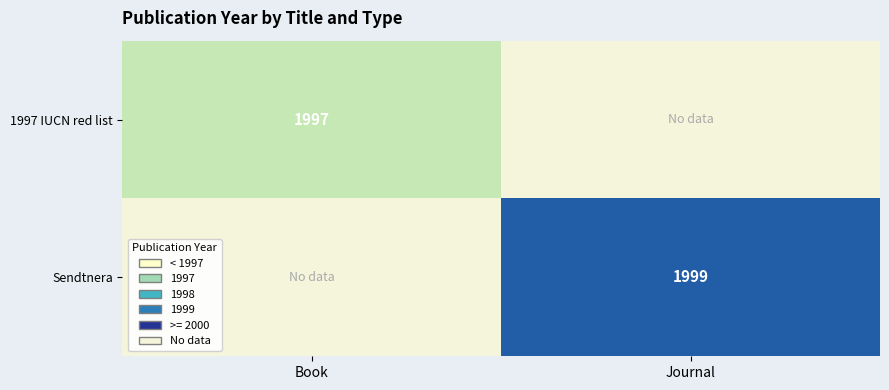

The value of 1997 IUCN red list at Book is 2697. True or false?

False